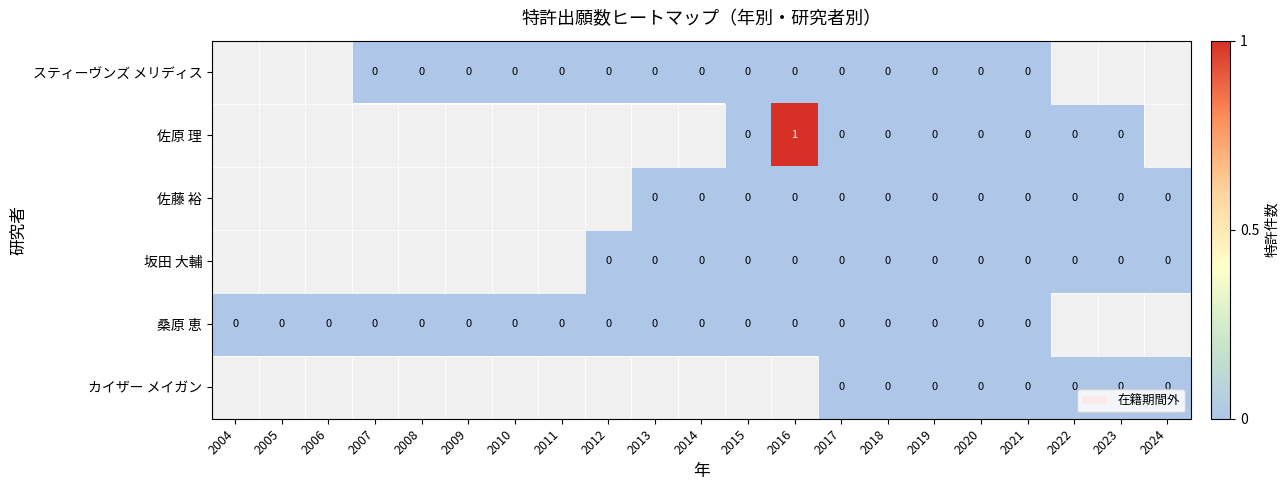

Which series has the largest range (max minus min)?

桑原 恵